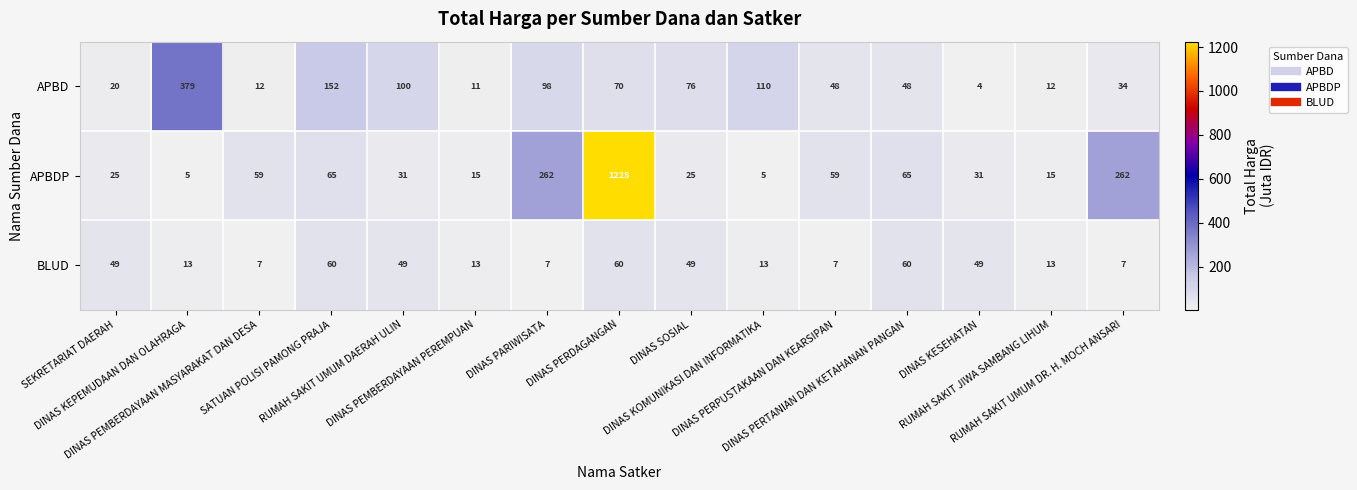

How many categories are shown in the chart?

15